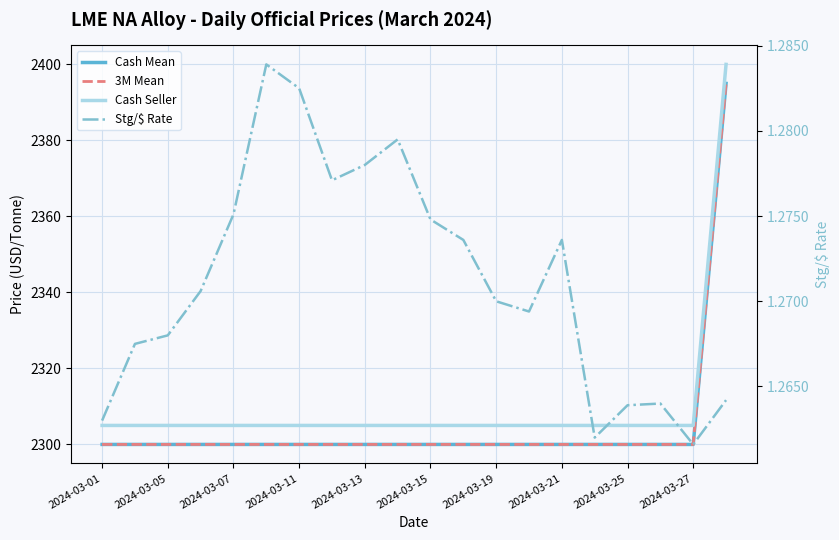

What is the total value across all series at 2024-03-21?

6906.3